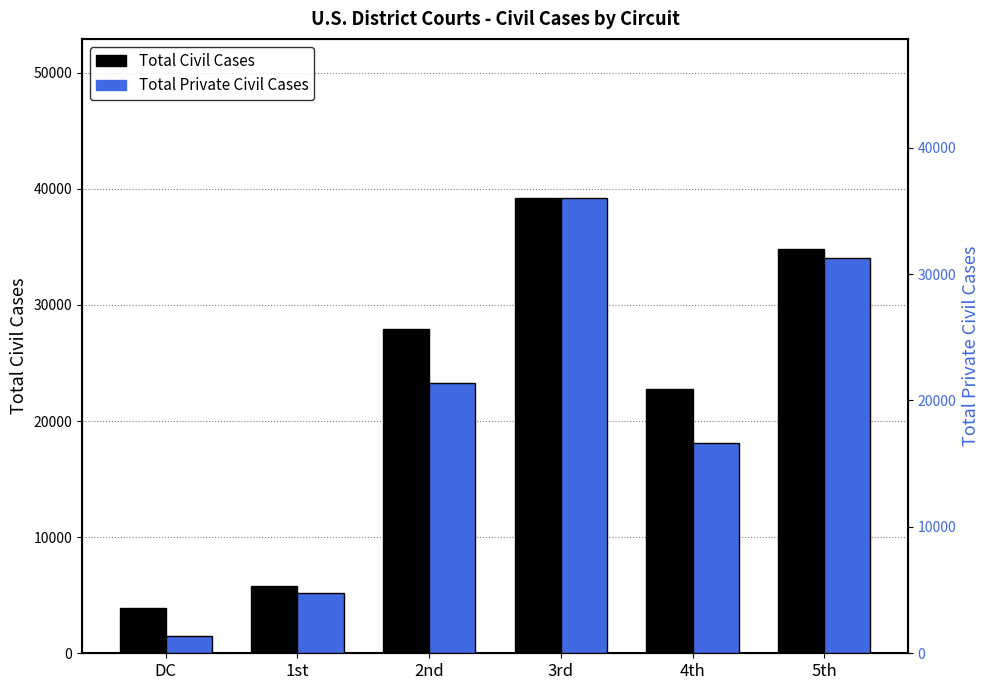

What are all the series names shown in the legend?

Total Civil Cases, Total Private Civil Cases